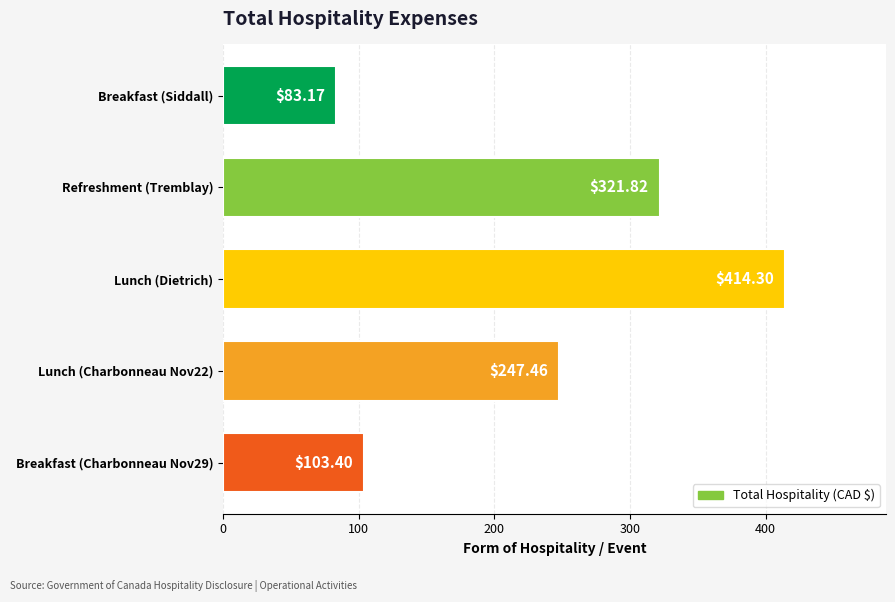

What is the sum of all values?

1170.2